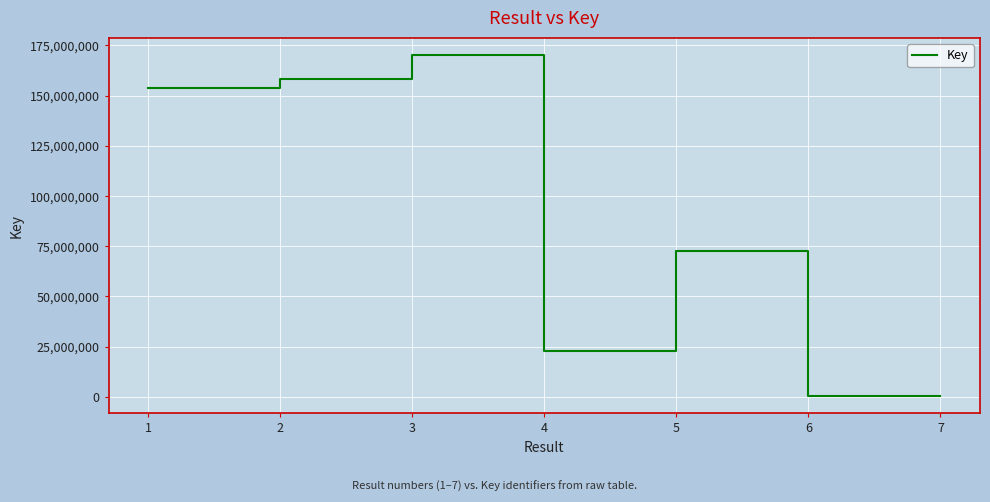

Which has a higher value, 3 or 1?

3